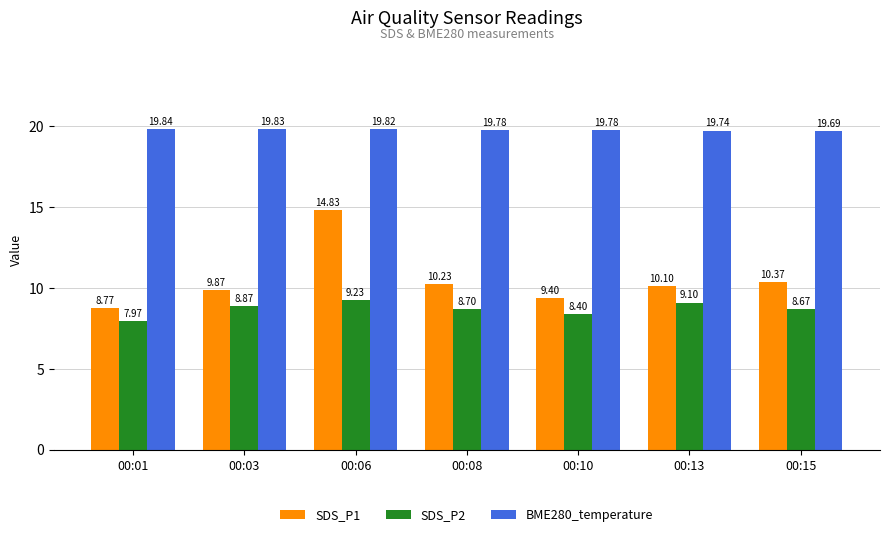

Which series has the largest total across all categories?

BME280_temperature